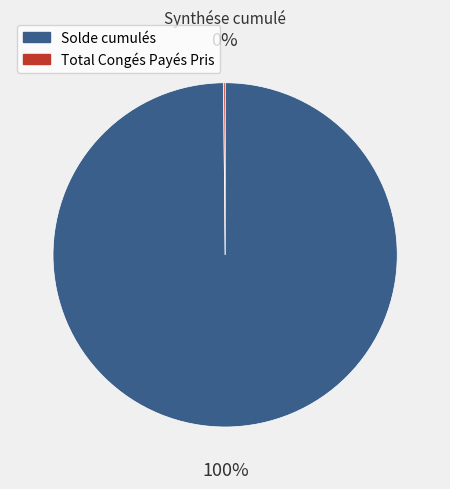

True or false: Solde cumulés accounts for 100% of the total.

True